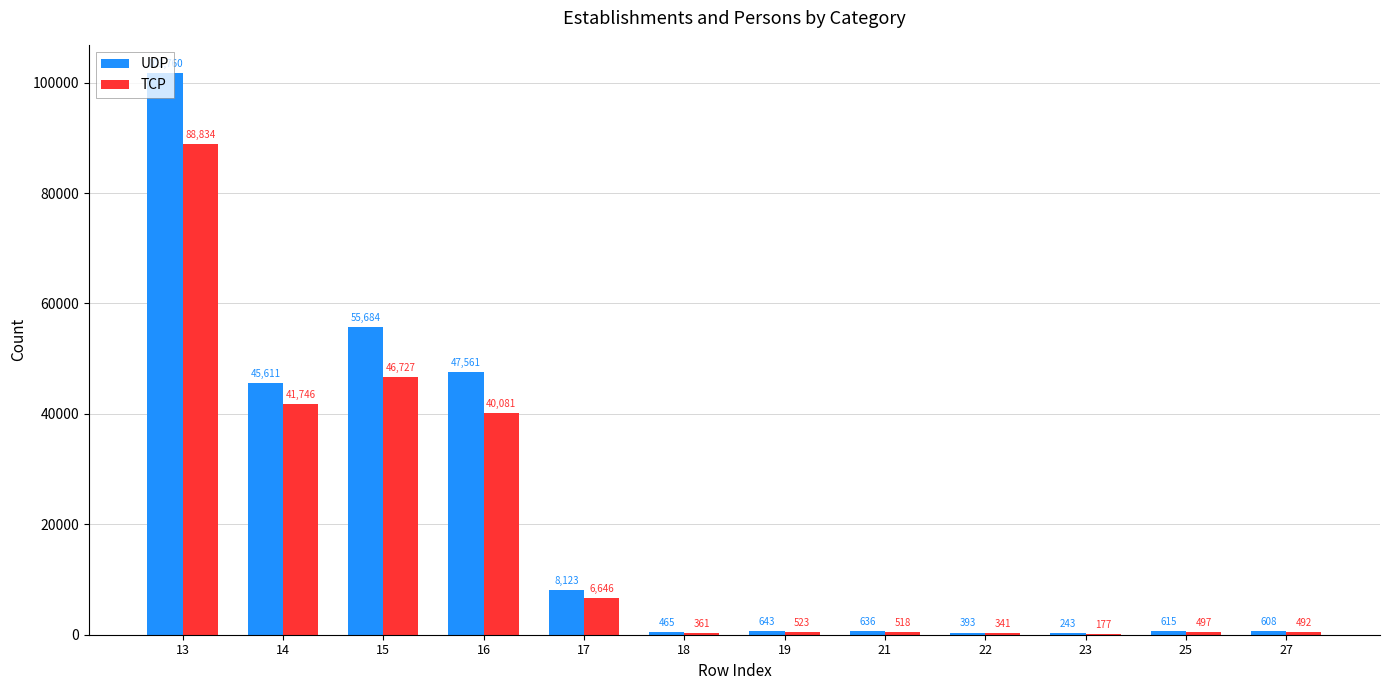

What is the sum of the TCP values at 22 and 23?

518